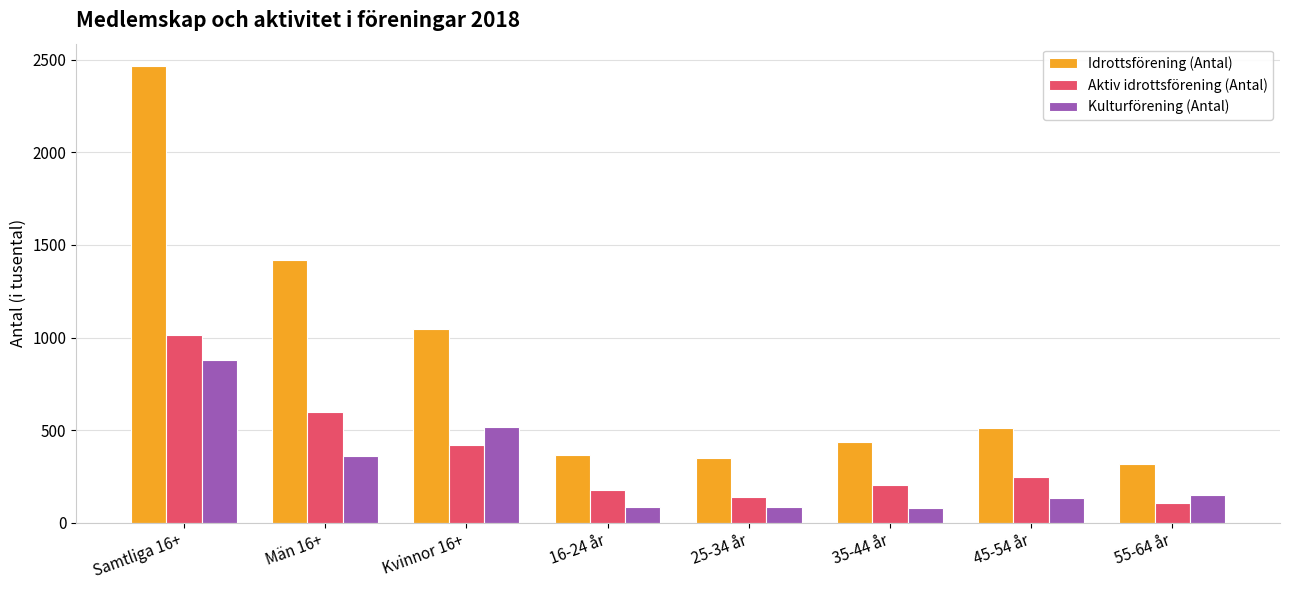

Which series has the widest spread of values?

Idrottsförening (Antal)